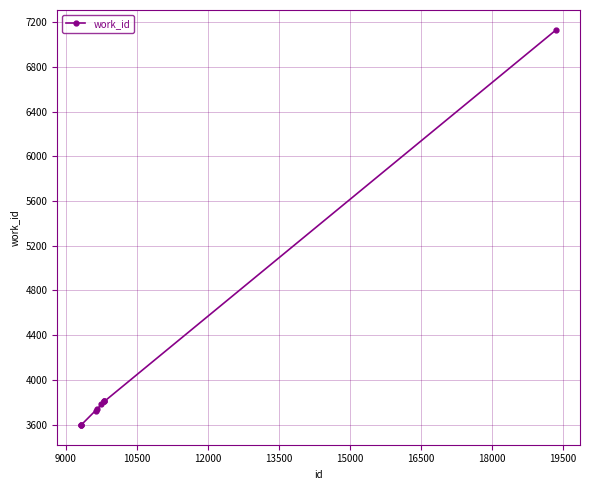

How many data points are less than 3780?

5